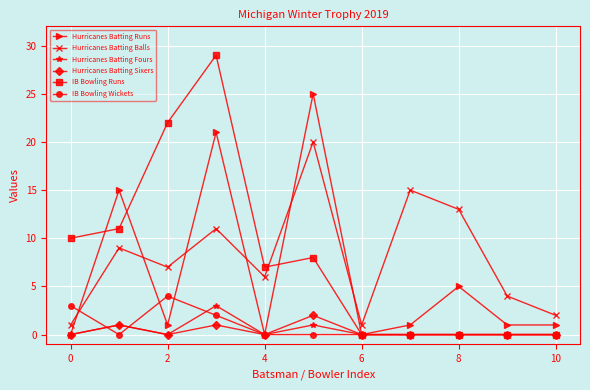

In Hurricanes Batting Balls, how many points are lower than both neighbors (excluding endpoints)?

3